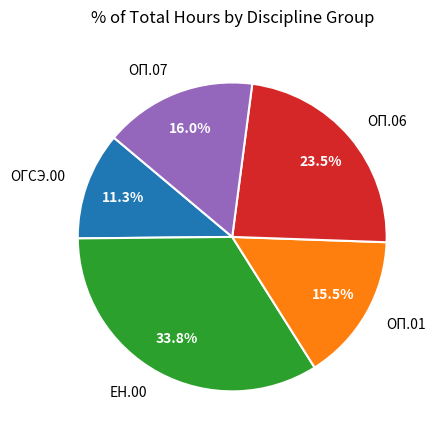

What percentage is NOT represented by ЕН.00?

66.2%